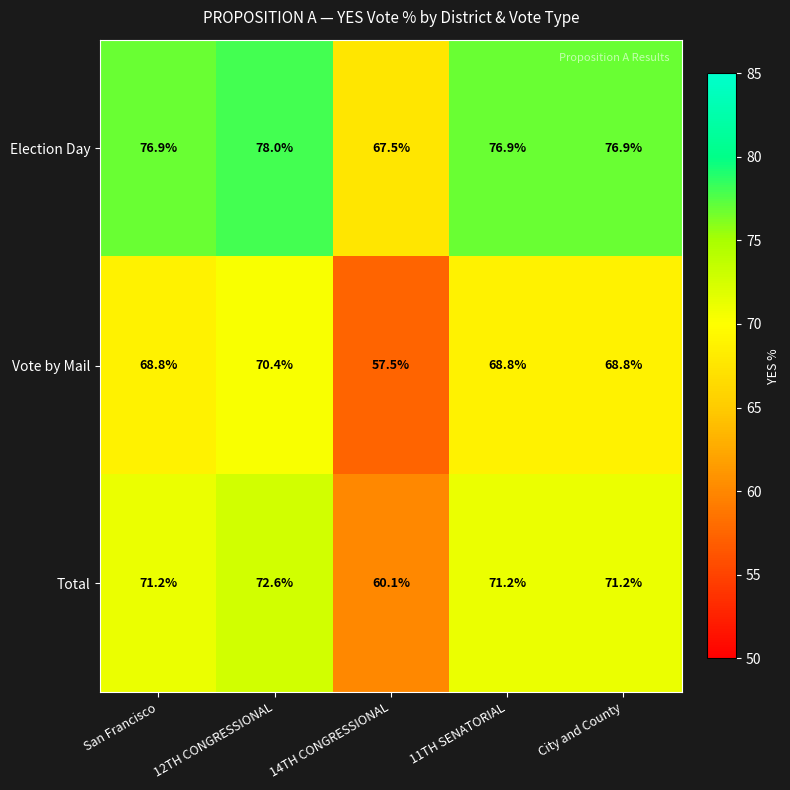

How many values in the Vote by Mail series exceed 68?

4